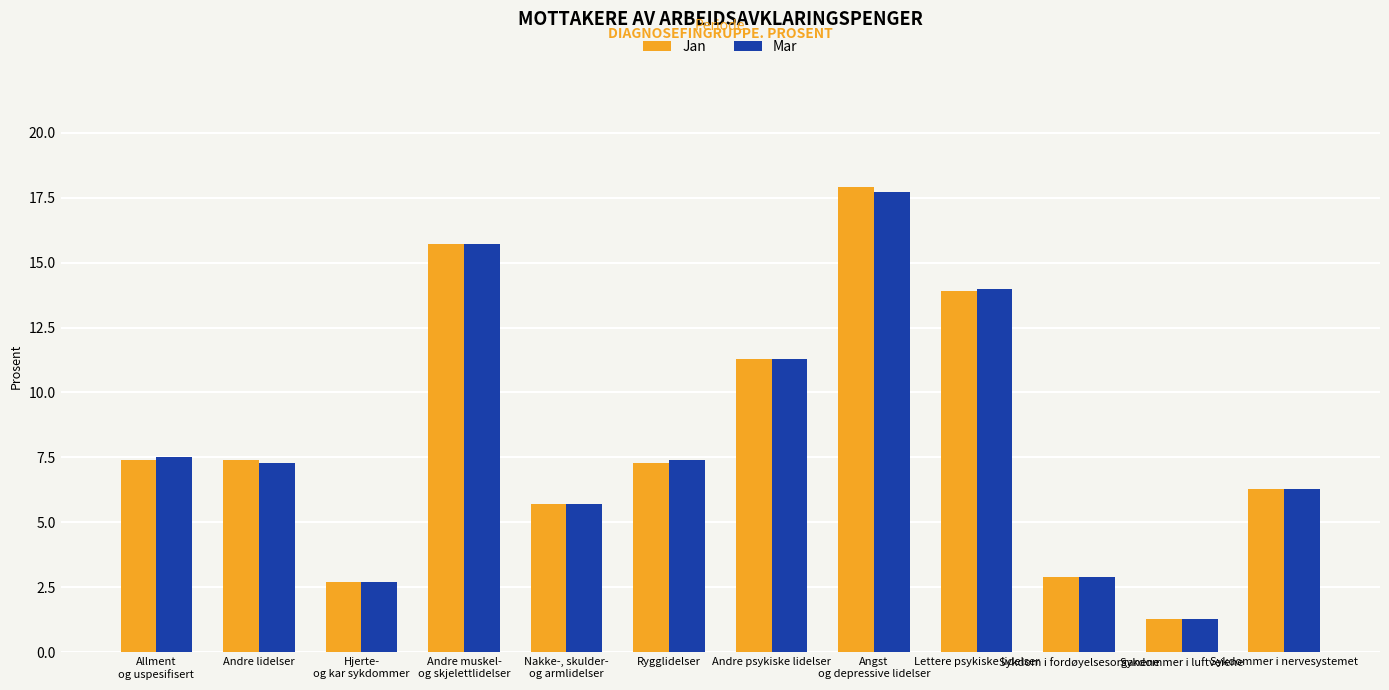

Read the Mar value at Andre psykiske lidelser.

11.3